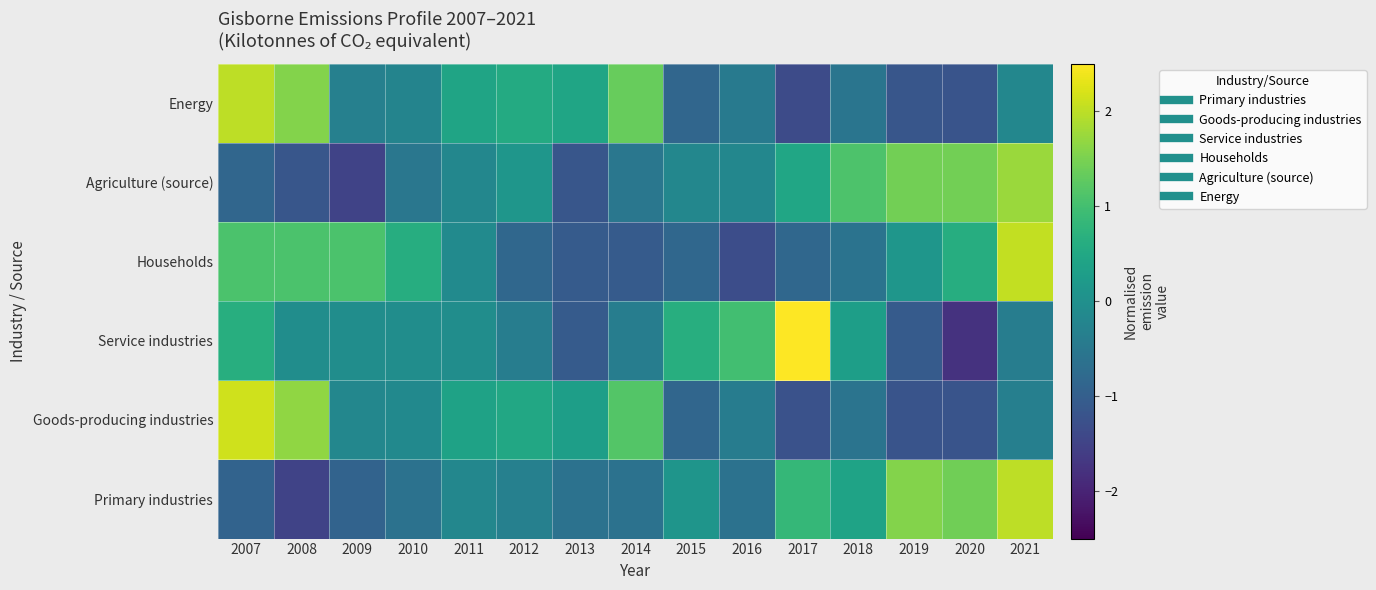

Reading left to right, list all the values displayed in this chart.

Energy: 2007=2.0	2008=1.6	2009=-0.3	2010=-0.2	2011=0.4	2012=0.6	2013=0.4	2014=1.3	2015=-0.8	2016=-0.4	2017=-1.4	2018=-0.6	2019=-1.2	2020=-1.2	2021=-0.2
Agriculture (source): 2007=-0.8	2008=-1.2	2009=-1.5	2010=-0.5	2011=-0.2	2012=0.1	2013=-1.2	2014=-0.5	2015=-0.2	2016=-0.2	2017=0.5	2018=1.1	2019=1.4	2020=1.4	2021=1.8
Households: 2007=1.1	2008=1.1	2009=1.1	2010=0.6	2011=-0.1	2012=-0.8	2013=-1.1	2014=-1.1	2015=-0.8	2016=-1.3	2017=-0.8	2018=-0.6	2019=0.1	2020=0.6	2021=2.1
Service industries: 2007=0.6	2008=-0.0	2009=-0.0	2010=-0.0	2011=-0.0	2012=-0.4	2013=-1.1	2014=-0.4	2015=0.6	2016=1.0	2017=2.7	2018=0.3	2019=-1.1	2020=-1.8	2021=-0.4
Goods-producing industries: 2007=2.1	2008=1.7	2009=-0.2	2010=-0.1	2011=0.4	2012=0.5	2013=0.3	2014=1.2	2015=-0.9	2016=-0.4	2017=-1.2	2018=-0.6	2019=-1.2	2020=-1.2	2021=-0.3
Primary industries: 2007=-0.9	2008=-1.5	2009=-0.9	2010=-0.6	2011=-0.2	2012=-0.3	2013=-0.6	2014=-0.6	2015=0.1	2016=-0.6	2017=0.8	2018=0.4	2019=1.6	2020=1.4	2021=2.0